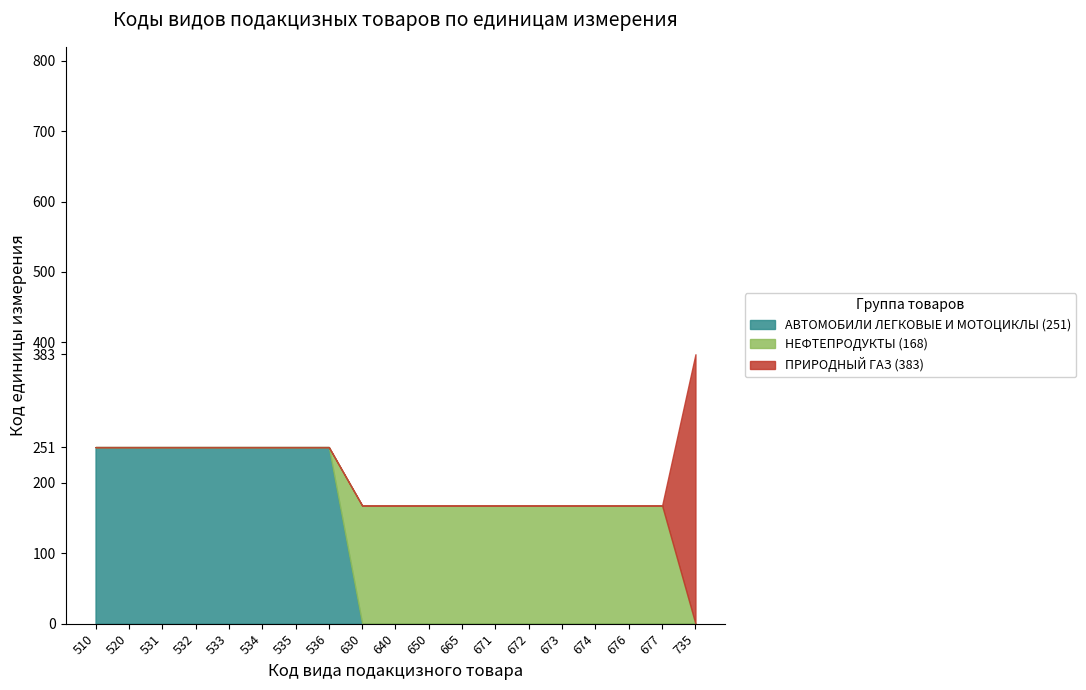

Reading left to right, extract all data points from this chart.

251	251	251	251	251	251	251	251	168	168	168	168	168	168	168	168	168	168	383